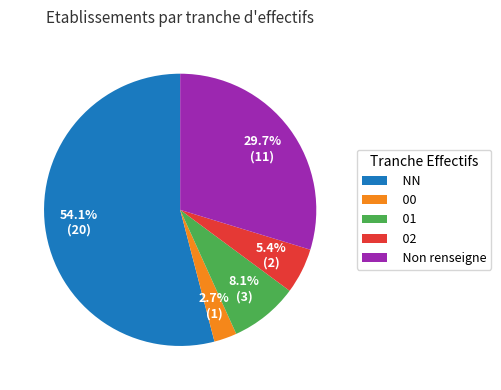

Is 02 the majority of the pie?

No